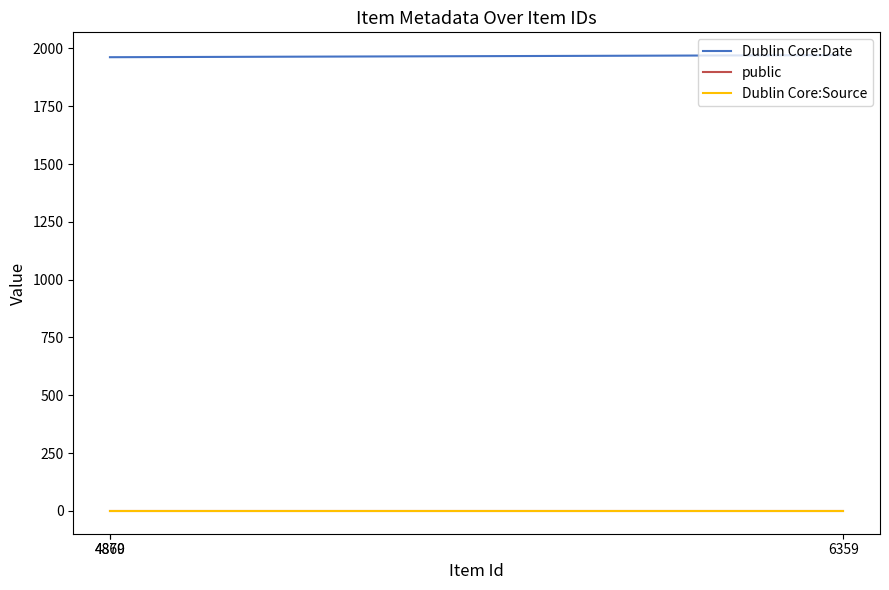

What is the total value across all series at 6359?

1972